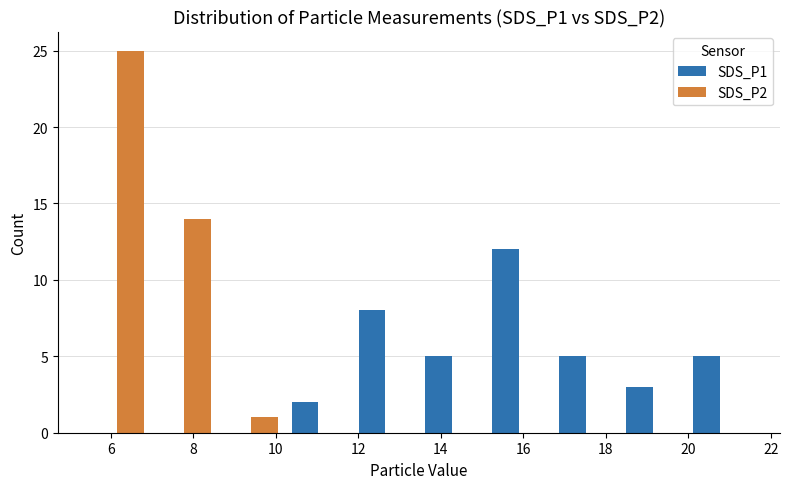

What is the height of the SDS_P2 bar covering 8.6 to 10.2 on the x-axis? Neither the bar edges nor the heights are printed on the chart, so give them approximately, as read against the axes.

1